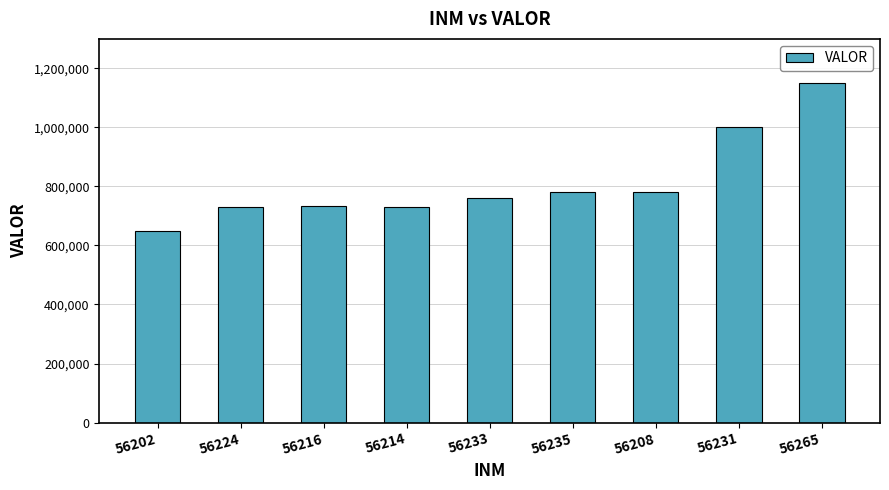

Which has a higher value, 56235 or 56202?

56235